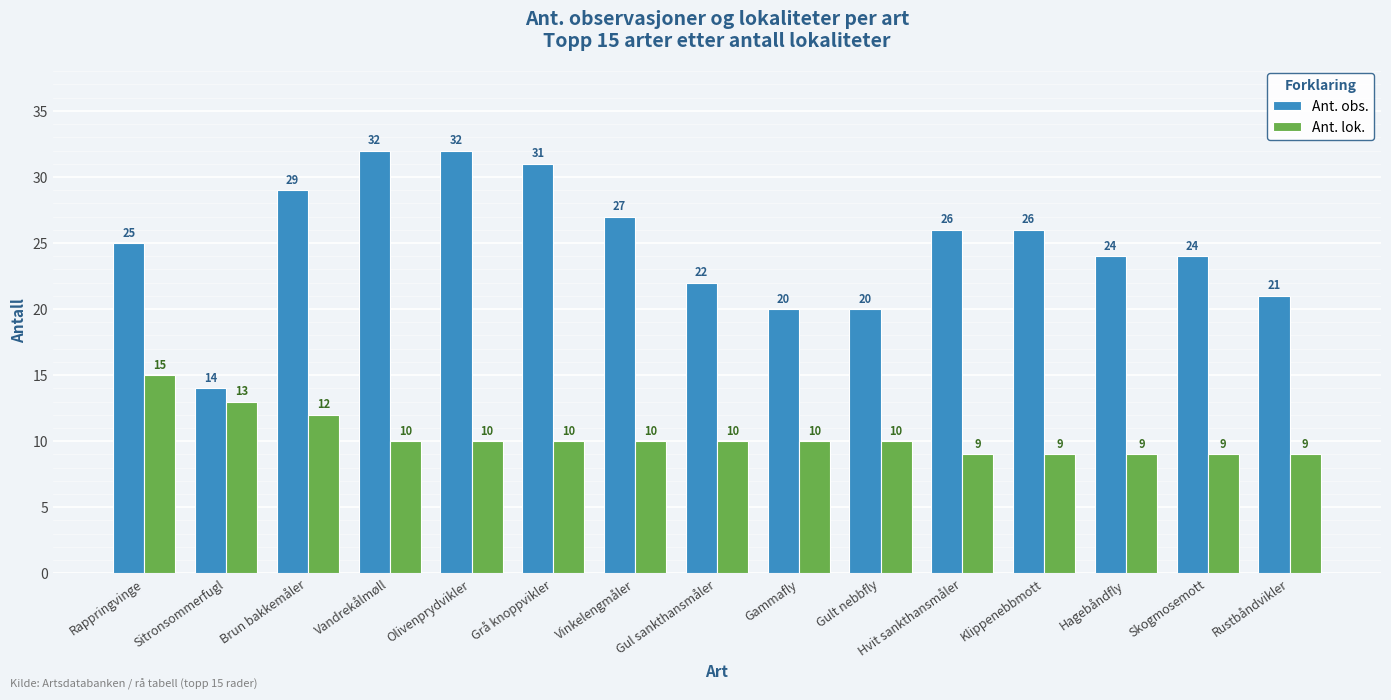

List the series in order of their overall mean, lowest first.

Ant. lok., Ant. obs.